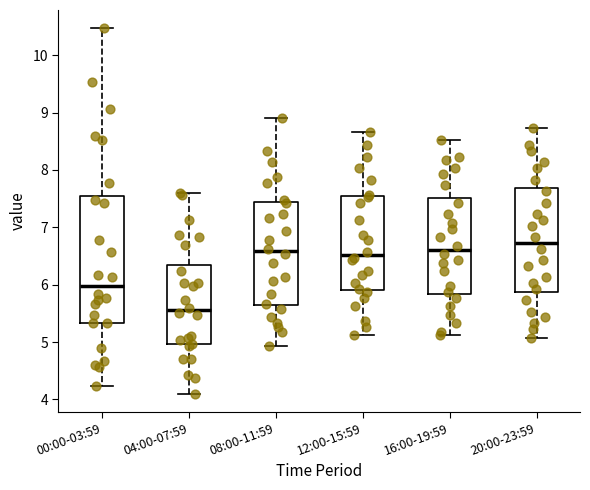

Reading left to right, read every box against the y-axis: the position of its median line, the range the box covers, and the ends of its whiskers. The values are not printed on the chart, so give them approximately, as read against the axis.

00:00-03:59: median 6.0, box 5.3 to 7.5, whiskers 4.2 to 10.5
04:00-07:59: median 5.6, box 5.0 to 6.3, whiskers 4.1 to 7.6
08:00-11:59: median 6.6, box 5.6 to 7.4, whiskers 4.9 to 8.9
12:00-15:59: median 6.5, box 5.9 to 7.5, whiskers 5.1 to 8.7
16:00-19:59: median 6.6, box 5.8 to 7.5, whiskers 5.1 to 8.5
20:00-23:59: median 6.7, box 5.9 to 7.7, whiskers 5.1 to 8.7